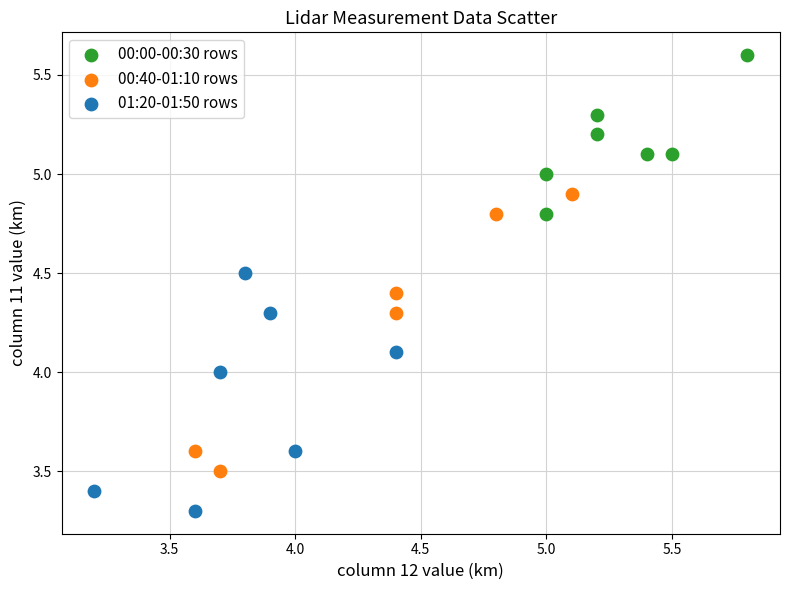

Which series has the largest Y range (max minus min)?

00:40-01:10 rows